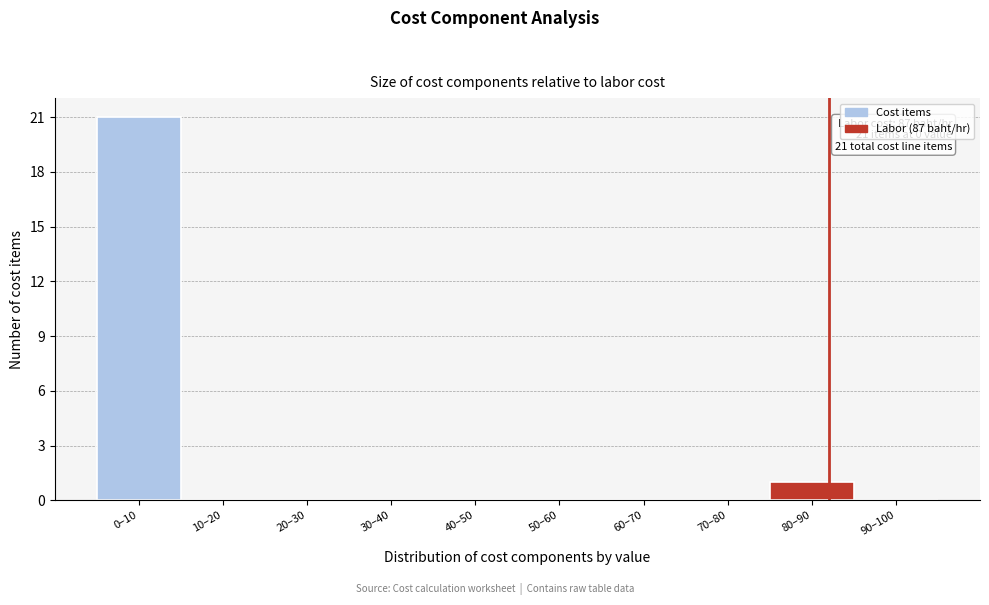

Reading left to right, what are all the values shown in this chart?

0–10=21	10–20=0	20–30=0	30–40=0	40–50=0	50–60=0	60–70=0	70–80=0	80–90=1	90–100=0